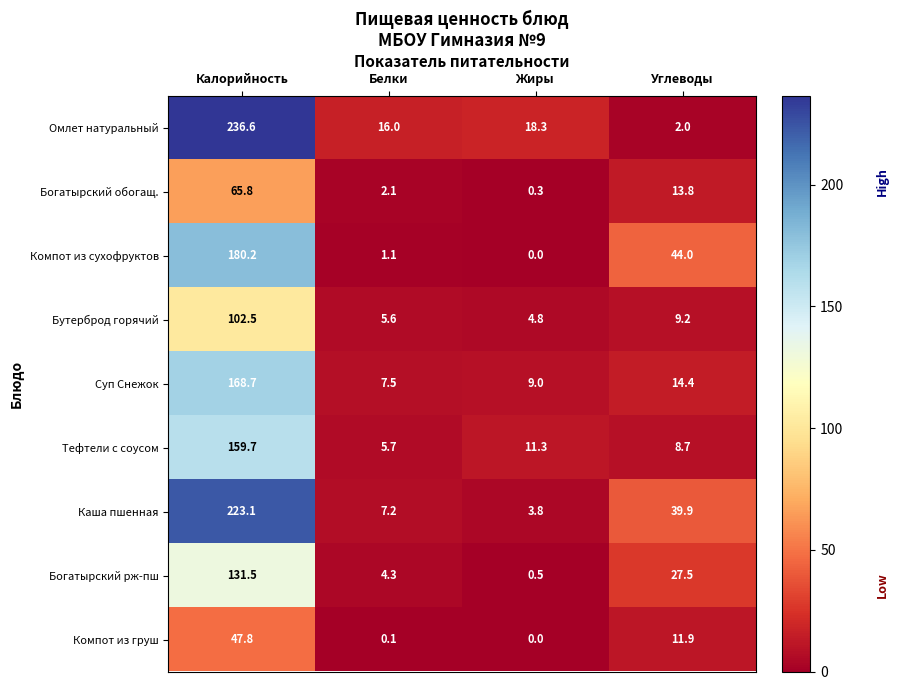

How many values in the Компот из груш series exceed 11?

2